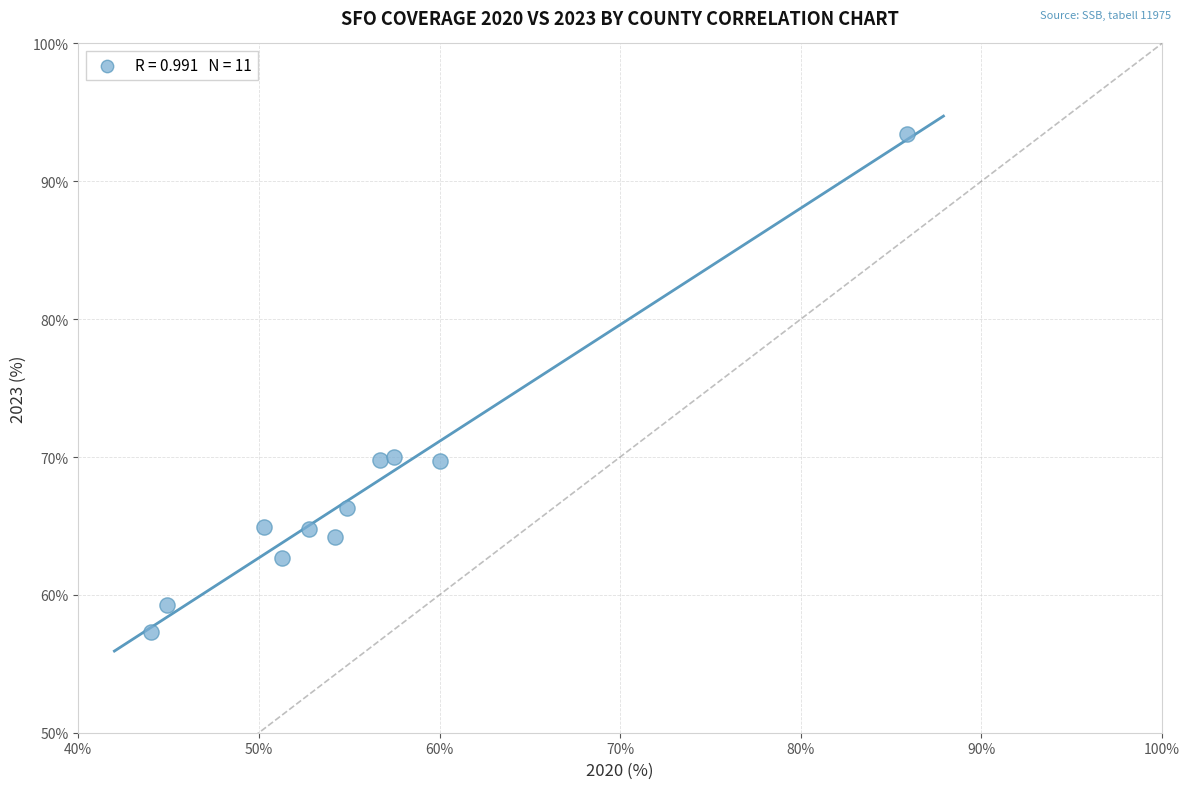

What is the range of Y values (max minus min)?

36.1